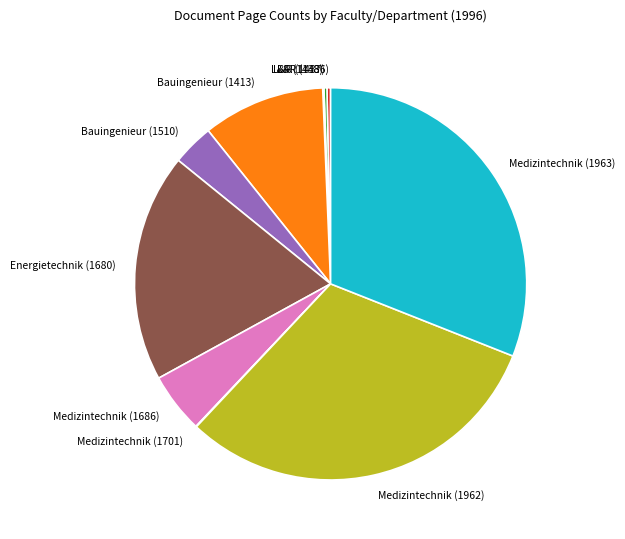

Do Medizintechnik (1962) and Medizintechnik (1686) together represent more than half of the pie?

No